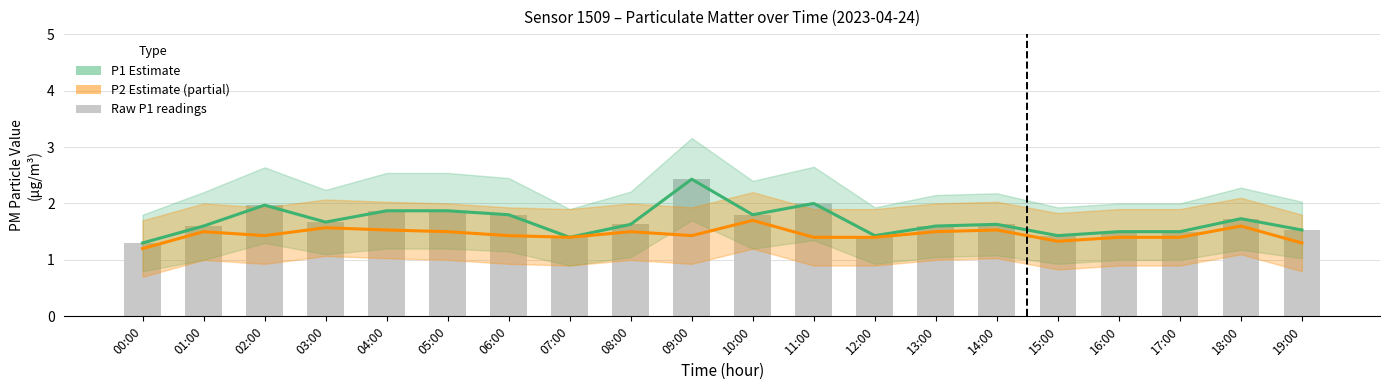

Rank the series by their maximum value, from highest to lowest.

P1 (Estimate), Raw P1 readings, P2 (Partial Estimate)